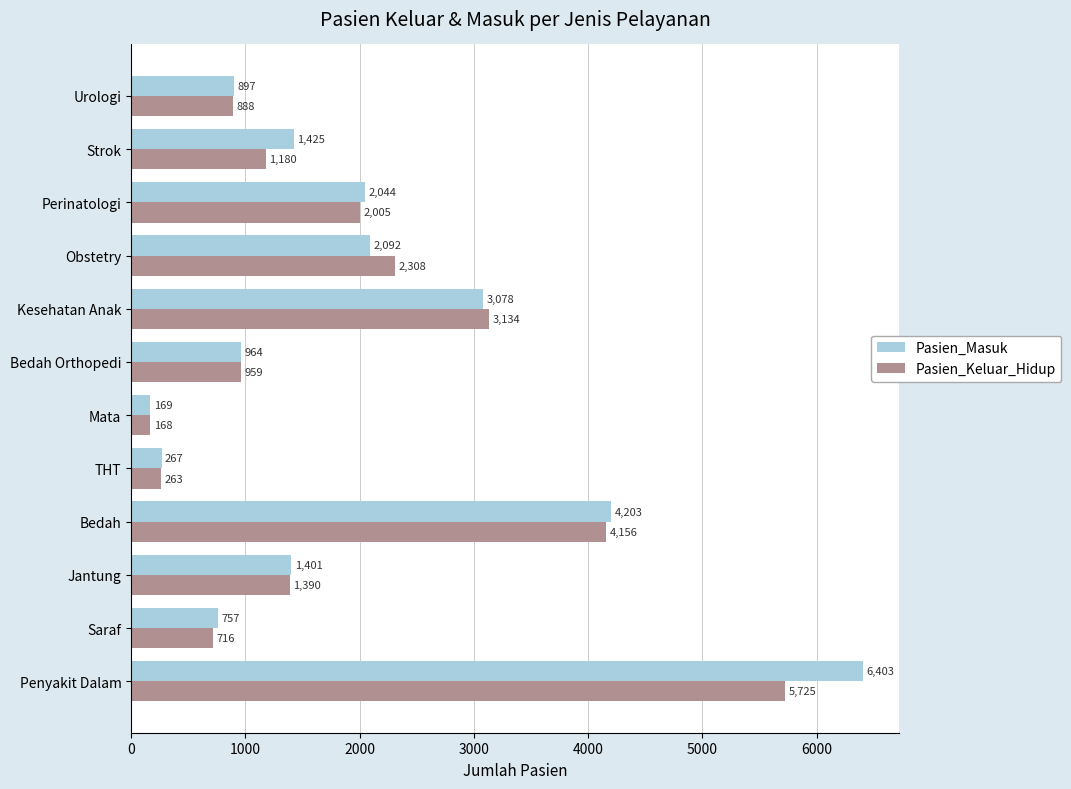

How many categories are shown in the chart?

12